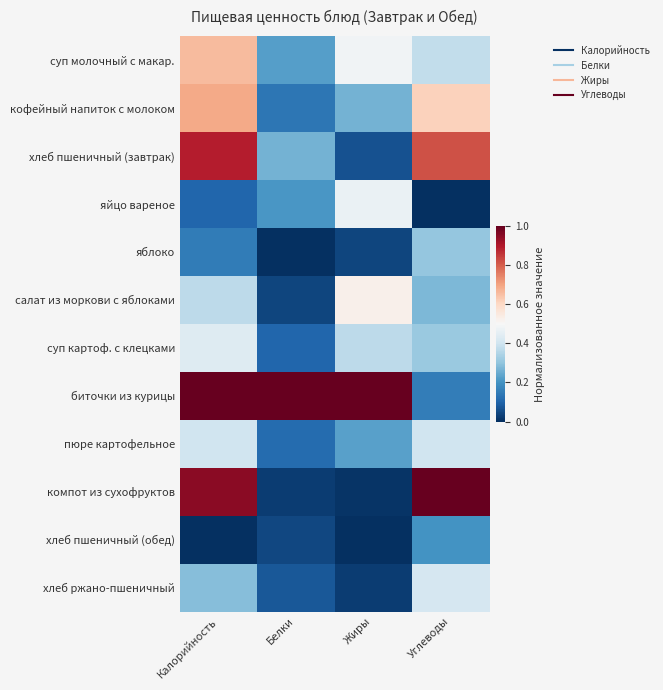

Which category has the lowest value across all series?

Углеводы